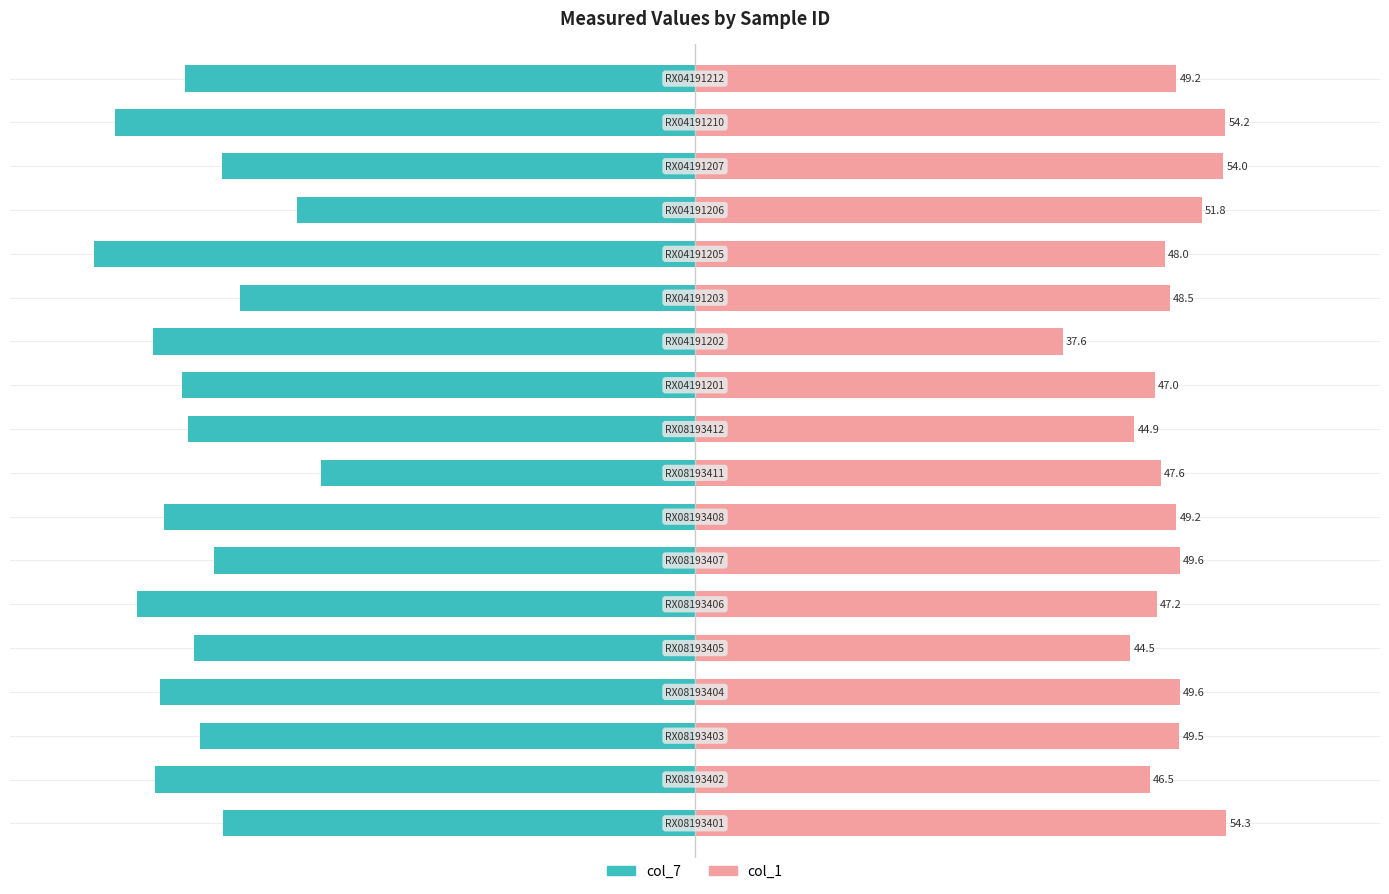

Rank the categories by col_1 value from highest to lowest.

0, 16, 15, 14, 3, 6, 2, 7, 17, 12, 13, 8, 5, 10, 1, 9, 4, 11